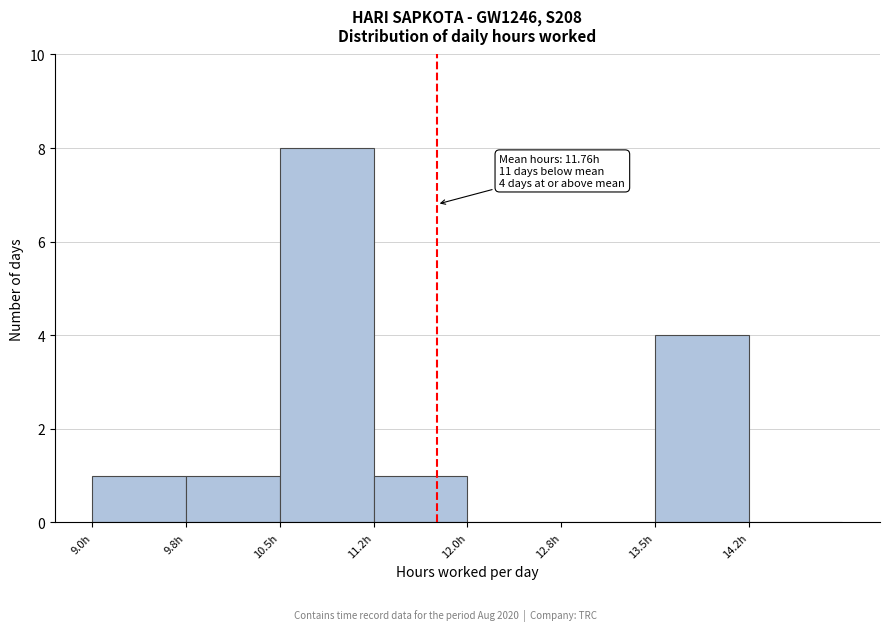

Over which range of the x-axis is the bar tallest?

10.50 to 11.25